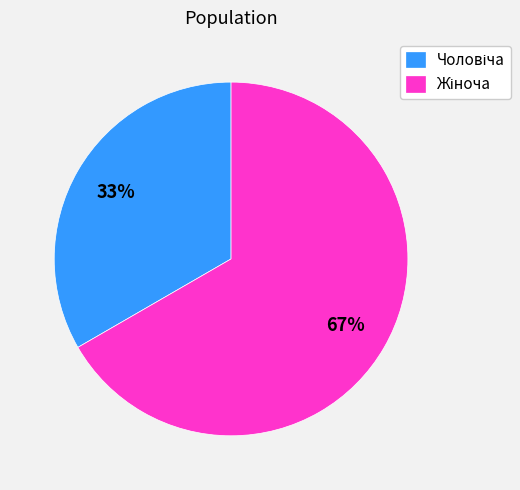

To the nearest percent, what is the average slice percentage?

50%